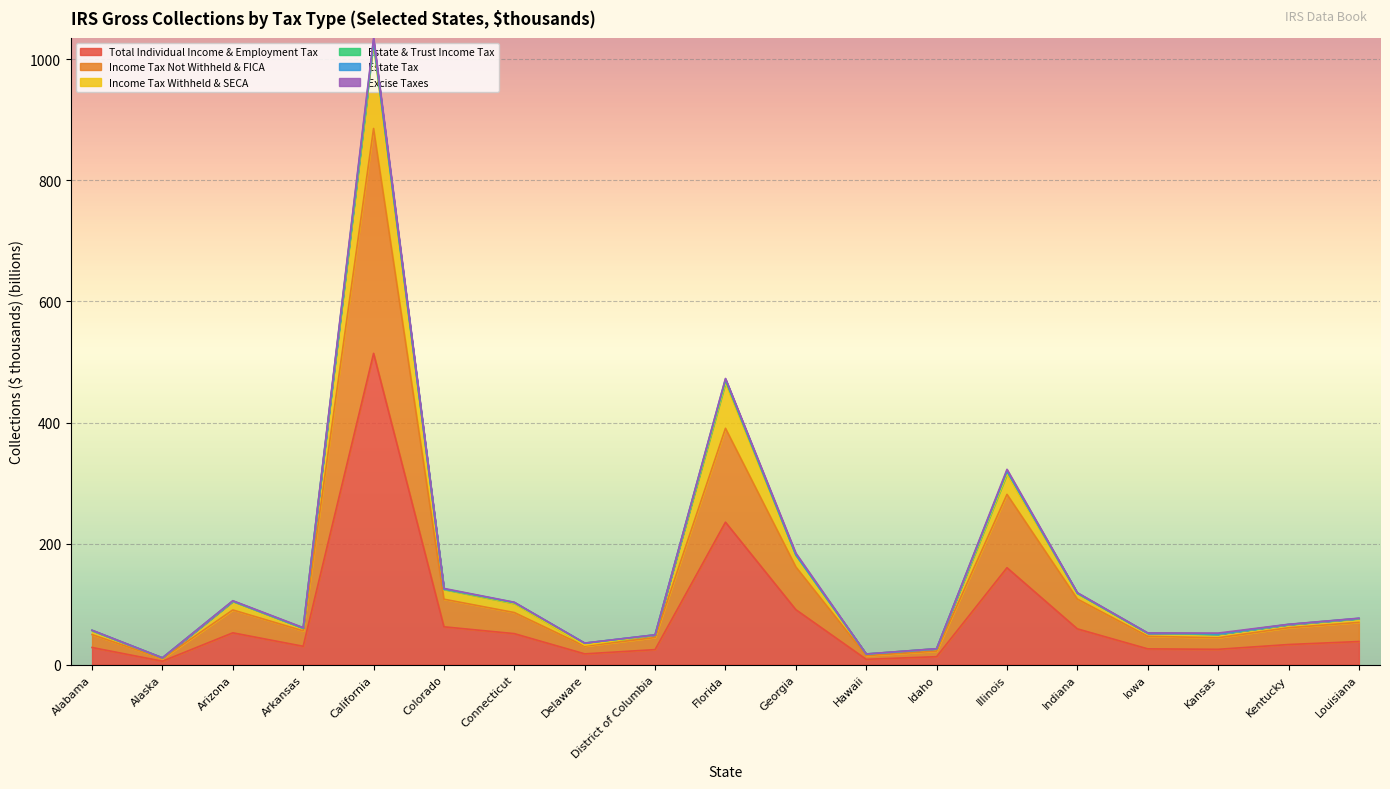

The value of Total Individual Income & Employment Tax at Alaska is 5.6. True or false?

True